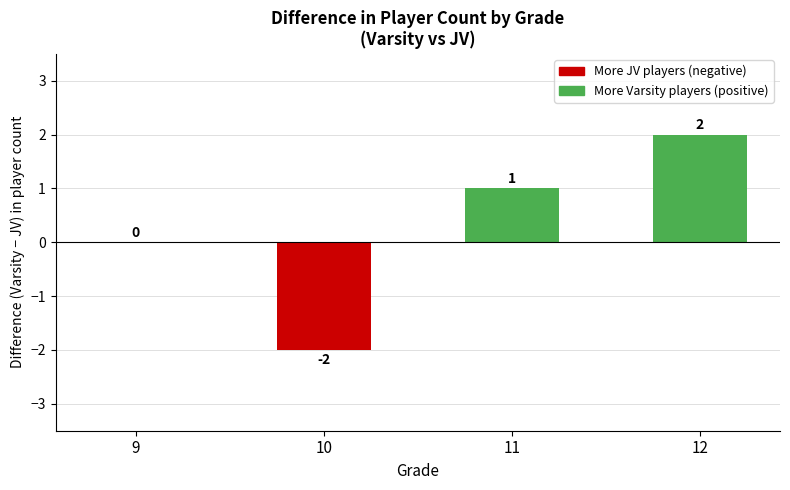

Is it true that the value at 12 is 3?

False